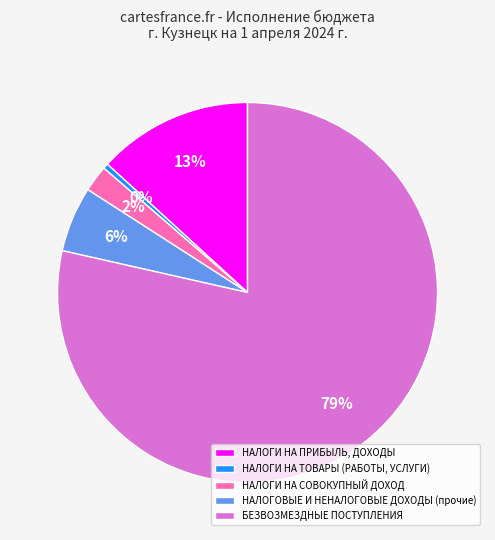

What is the smallest slice in the pie chart?

НАЛОГИ НА ТОВАРЫ (РАБОТЫ, УСЛУГИ)